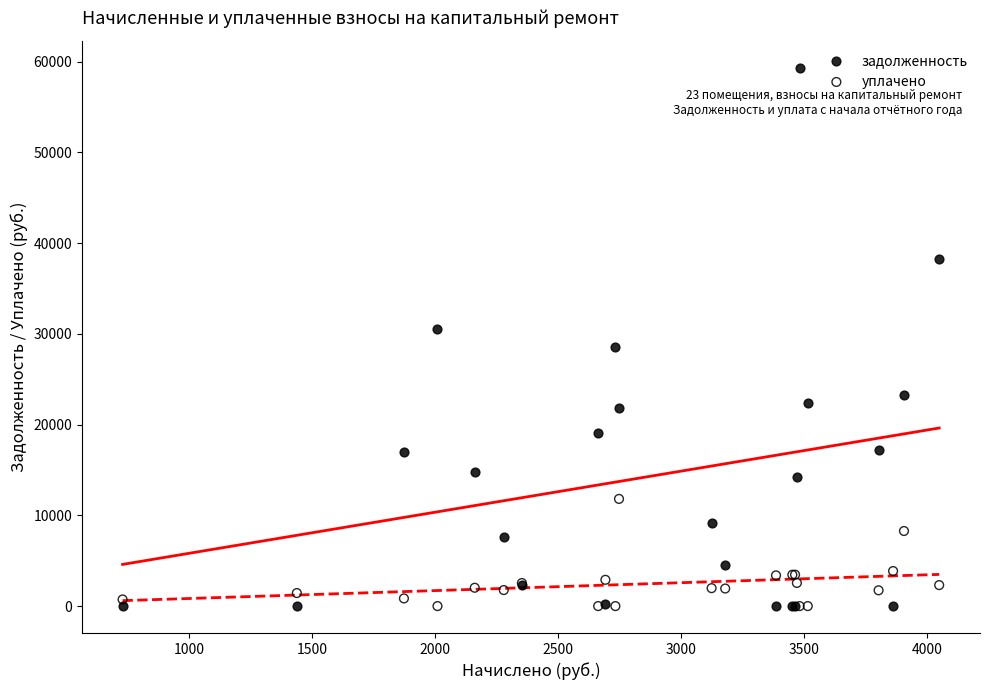

Which series reaches the maximum Y coordinate?

задолженность